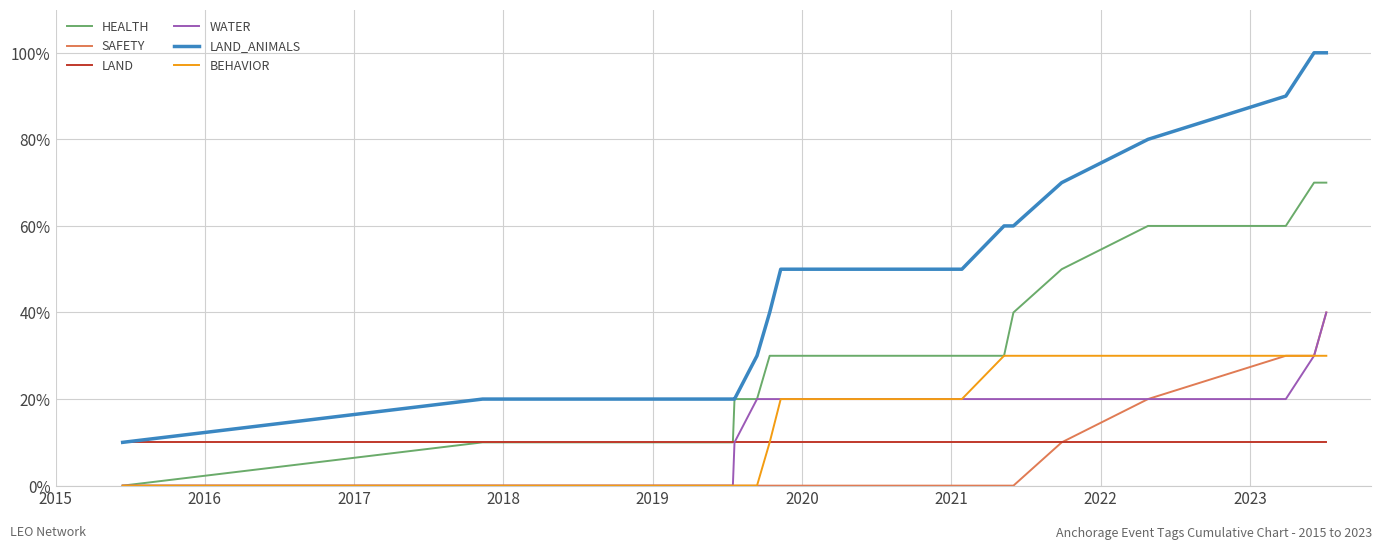

At how many categories does at least one series exceed 31?

10